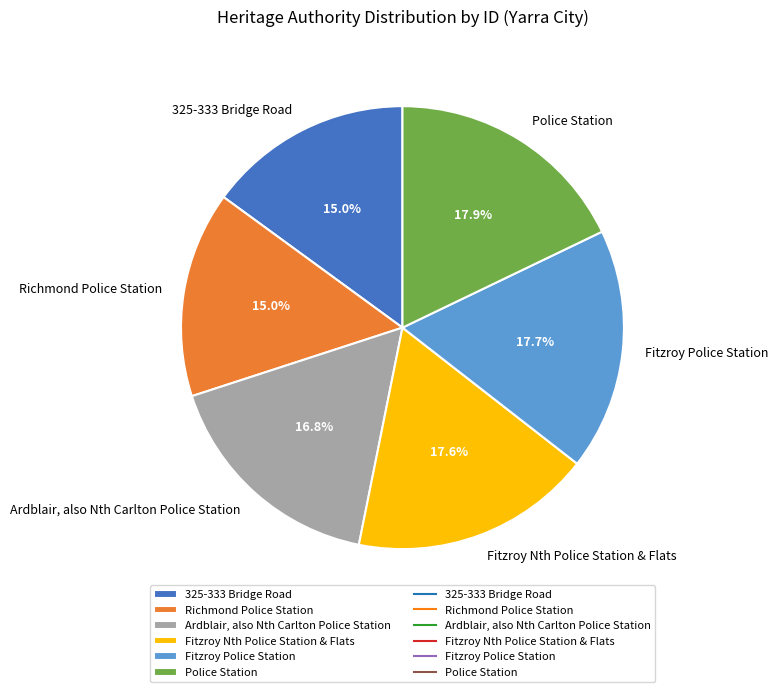

Approximately how many times larger is the value at 325-333 Bridge Road compared to Ardblair, also Nth Carlton Police Station?

0.9